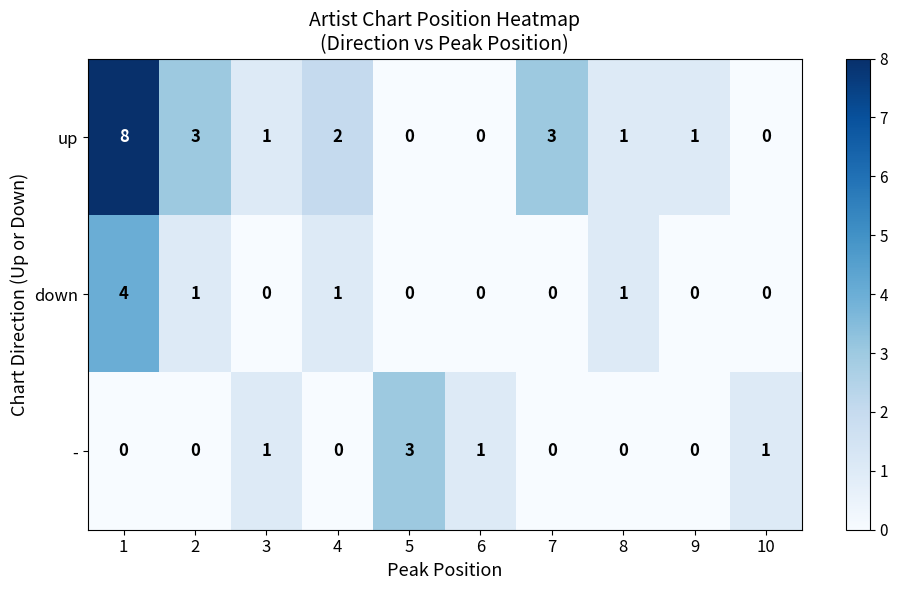

Rank the series at 1 from lowest to highest value.

-, down, up